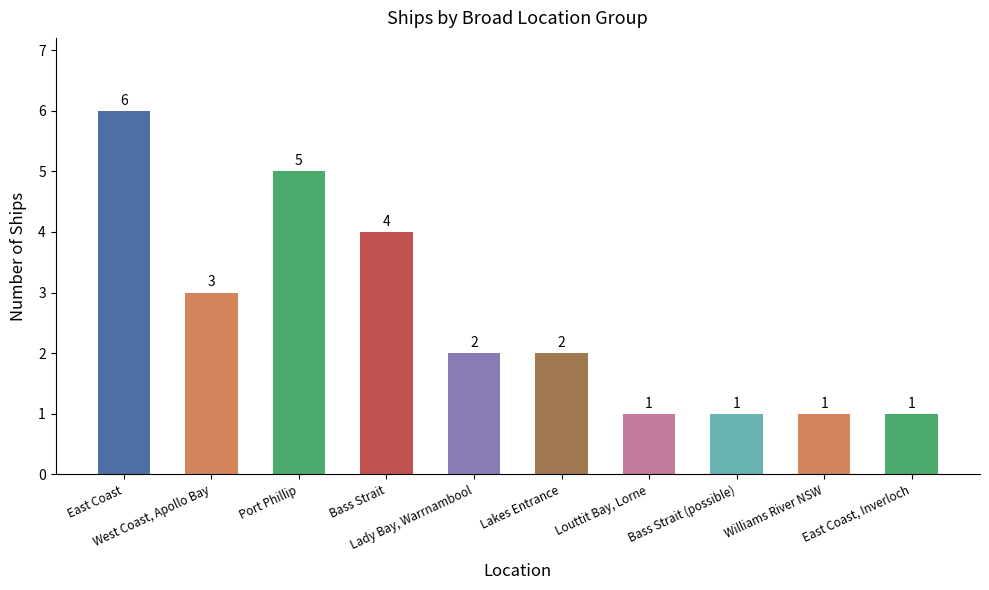

At which category does the chart reach its peak across all series?

East Coast